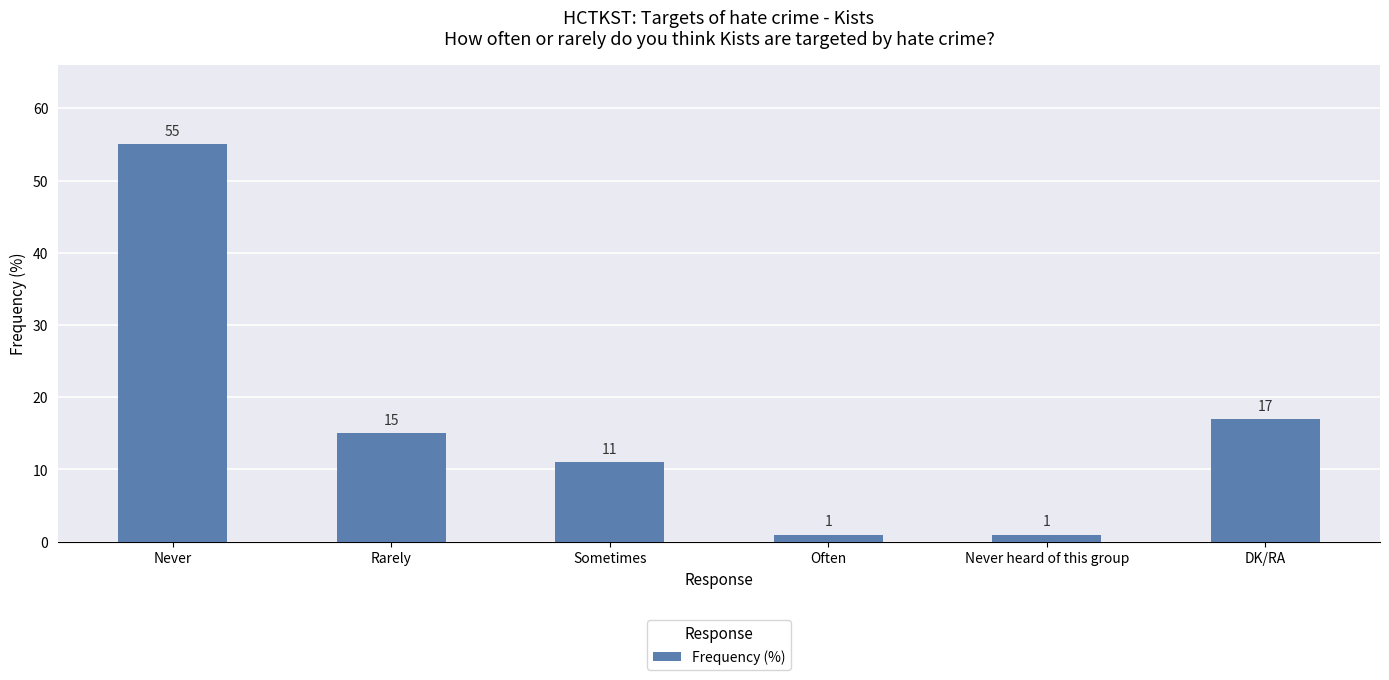

What is the value of the 3rd bar from the left?

11